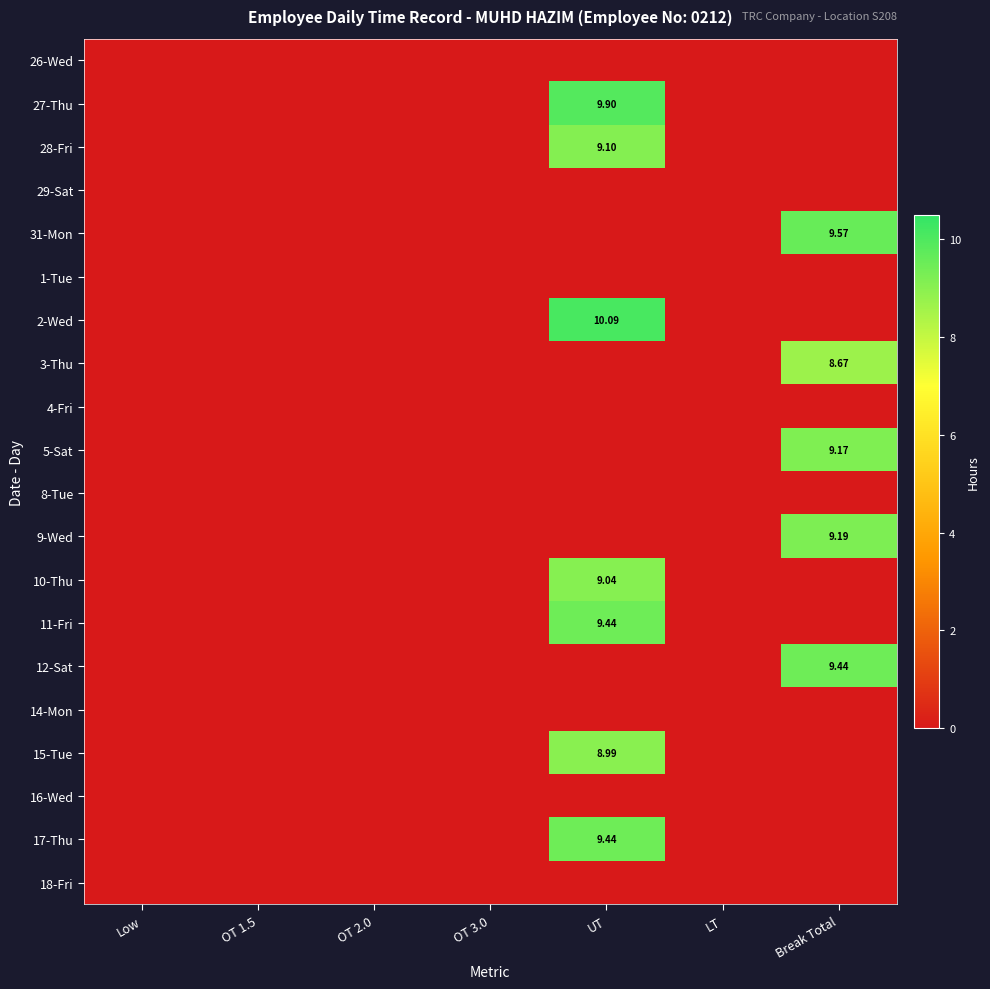

At which label is 9-Wed closest to 4?

Low